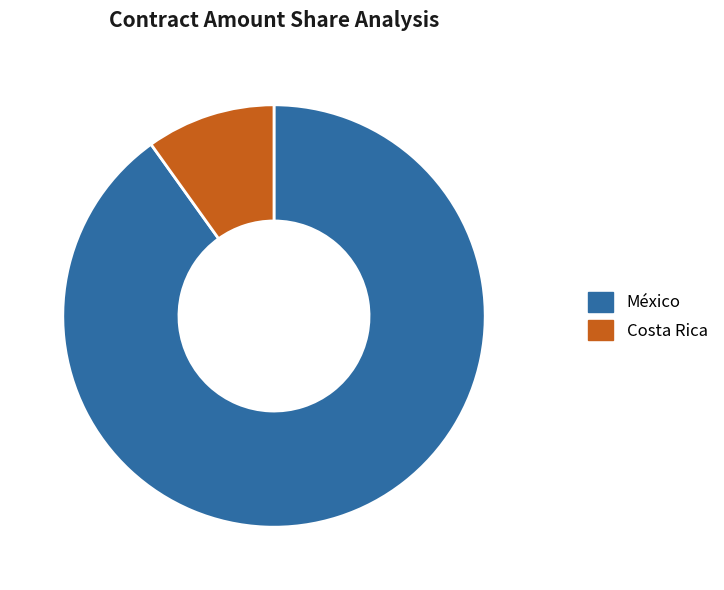

Is there any slice that represents more than half of the pie?

Yes